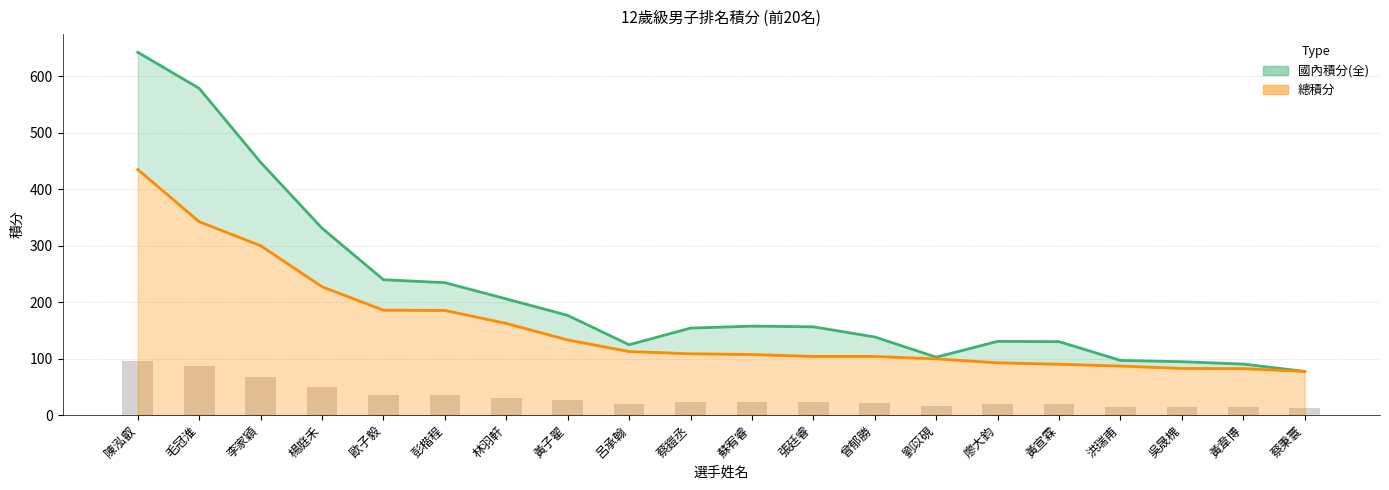

What is the difference between the 總積分 values at 林羽軒 and 蔡鎧丞?

53.8